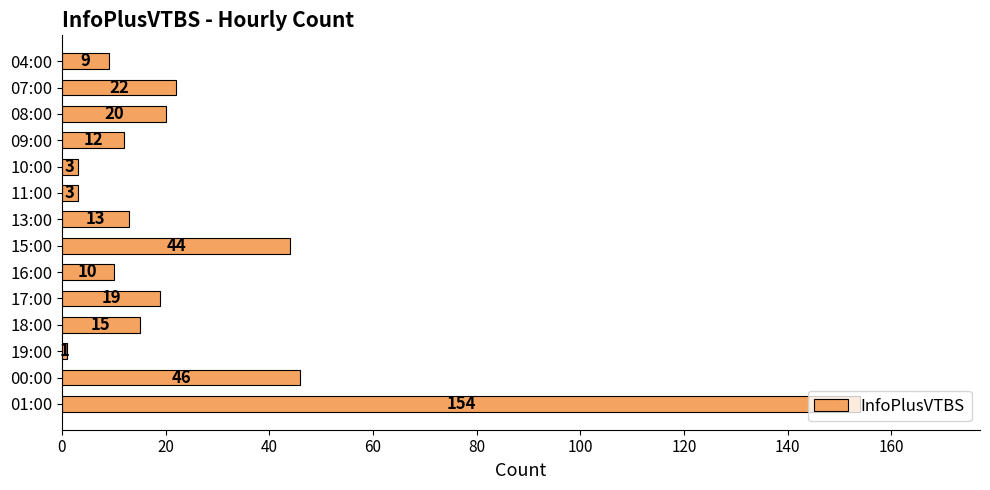

What is the change in value from 09:00 to 00:00?

+34